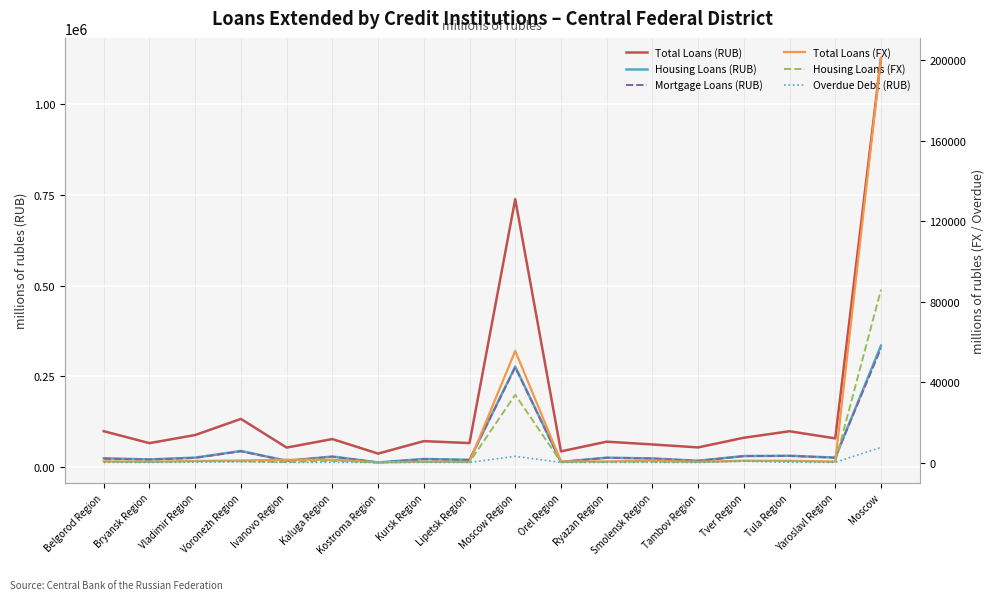

How many lines are shown in the chart?

6